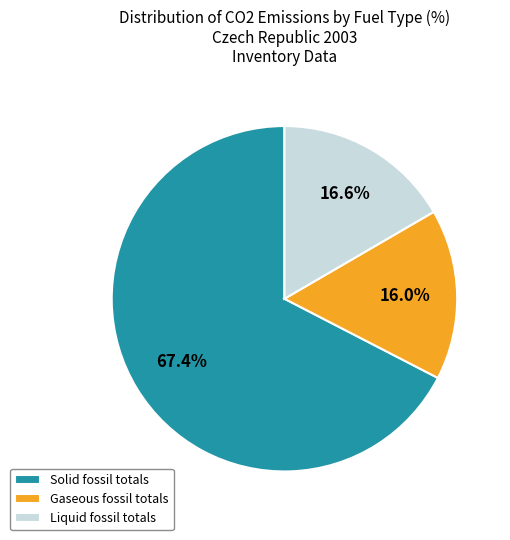

What portion of the pie excludes Liquid fossil totals?

83.4%